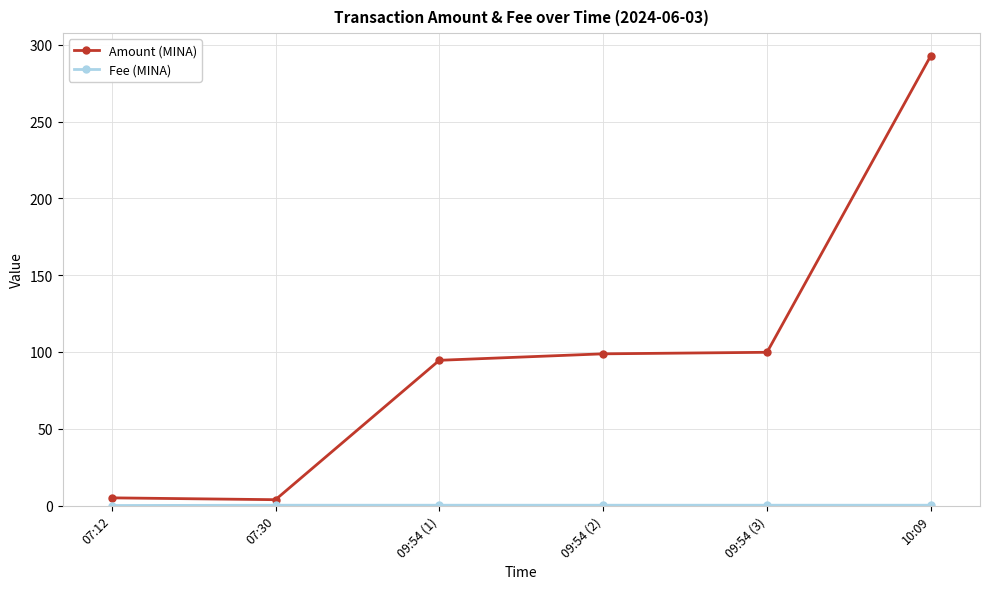

What is the difference between the maximum and minimum values in the Amount (MINA) series?

289.2